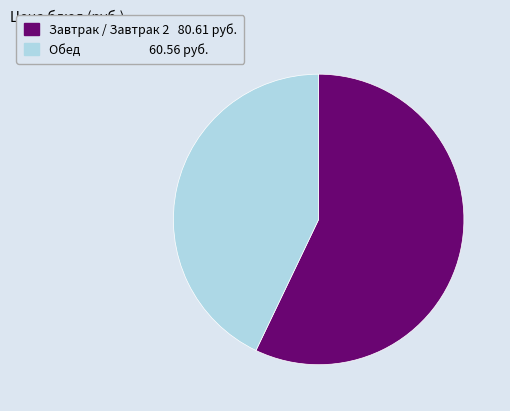

Does any single category account for the majority?

Yes